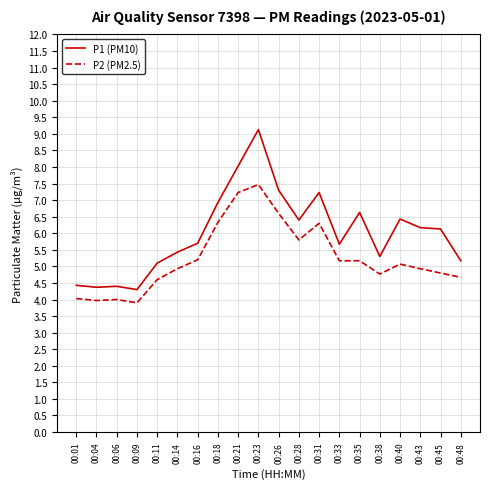

At which label does P1 (PM10) reach its peak?

00:23